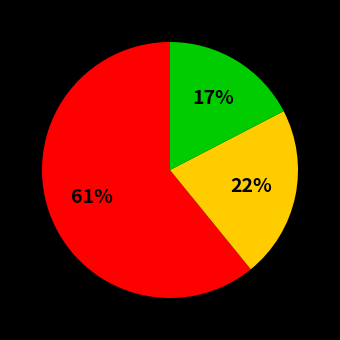

Is there any slice that represents more than half of the pie?

Yes